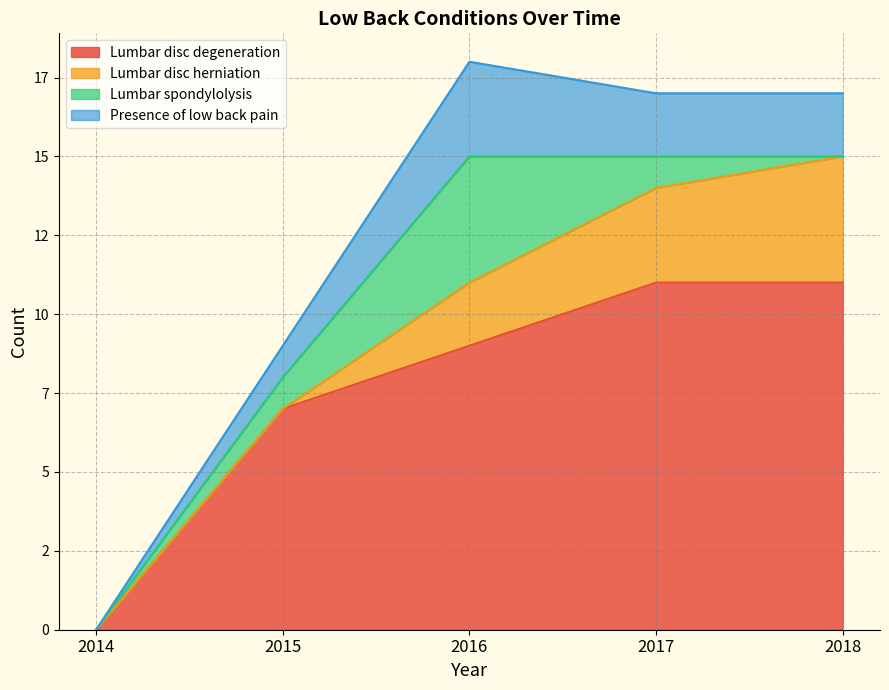

At how many categories does at least one series exceed 4?

4